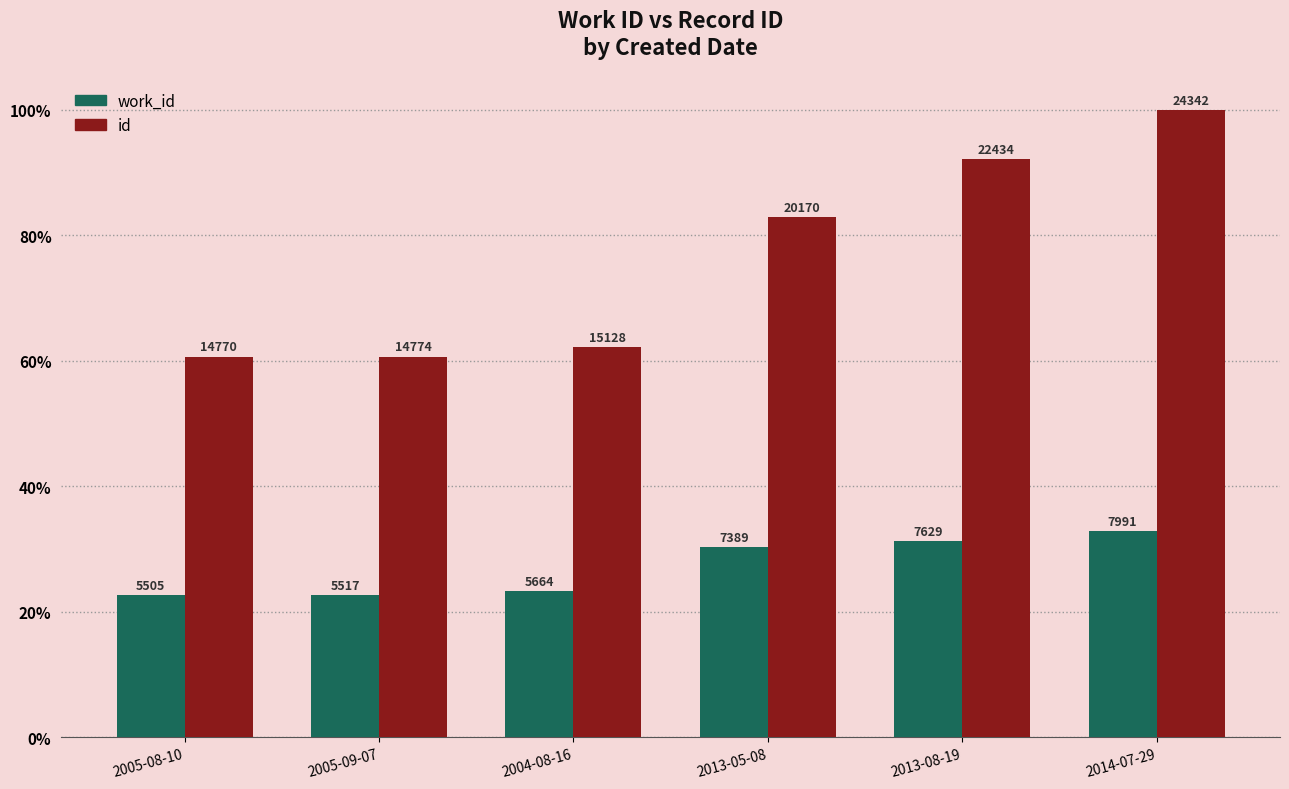

Reading left to right, extract all data points from this chart.

work_id: 2005-08-10=22.6	2005-09-07=22.7	2004-08-16=23.3	2013-05-08=30.4	2013-08-19=31.3	2014-07-29=32.8
id: 2005-08-10=60.7	2005-09-07=60.7	2004-08-16=62.1	2013-05-08=82.9	2013-08-19=92.2	2014-07-29=100.0